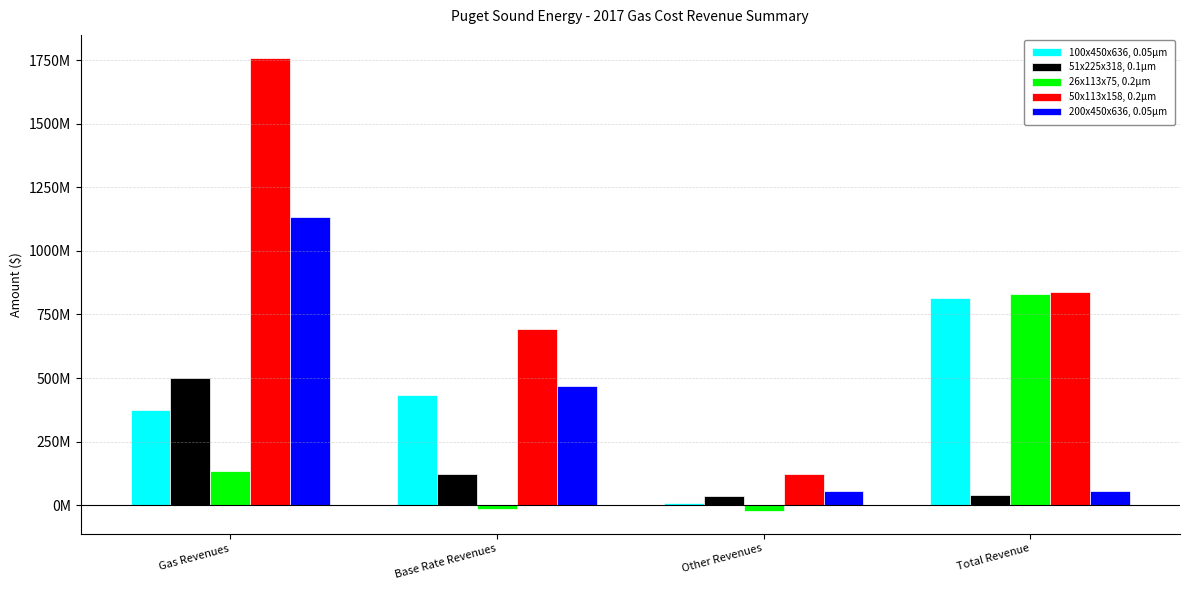

What is the difference between the second highest and minimum values in the 51x225x318, 0.1μm series?

87593999.6